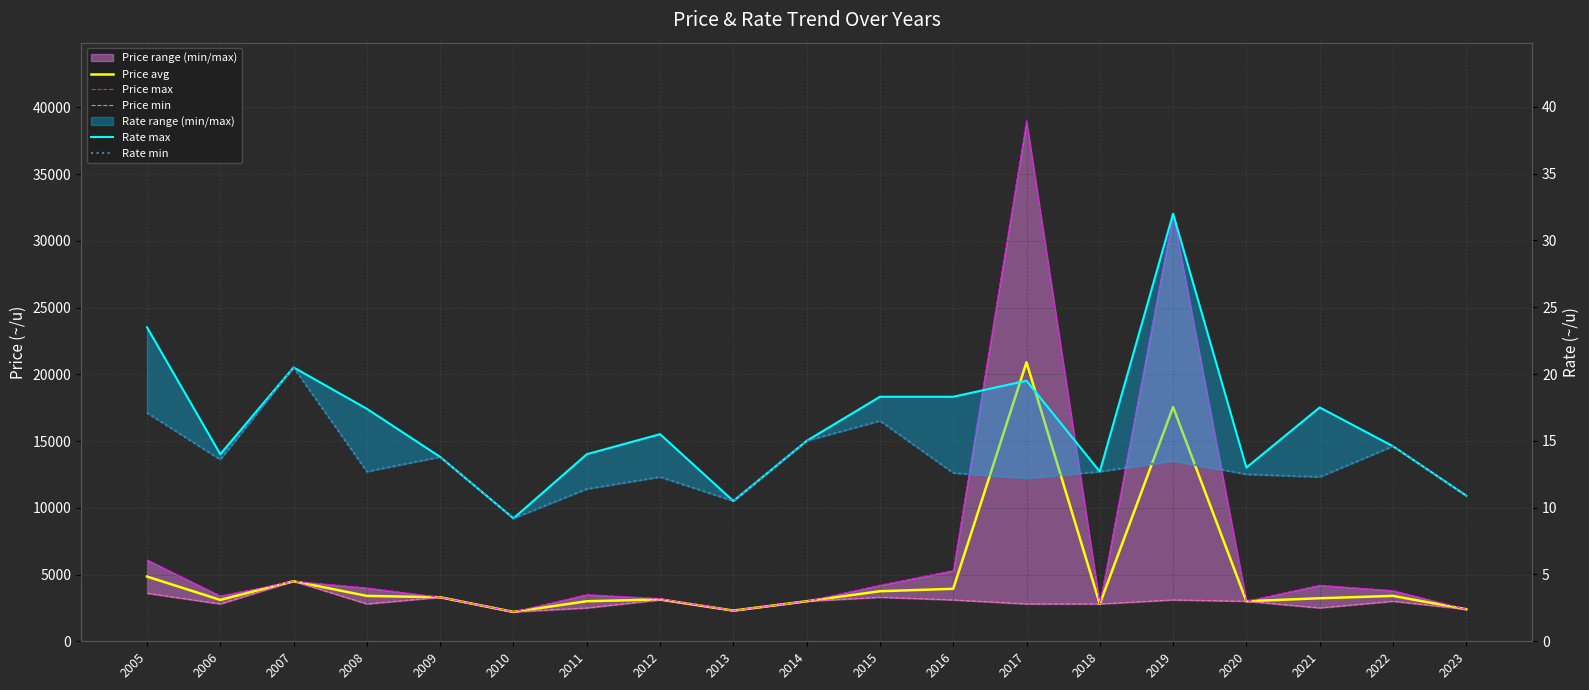

True or false: Price avg and Rate max cross at least once.

False